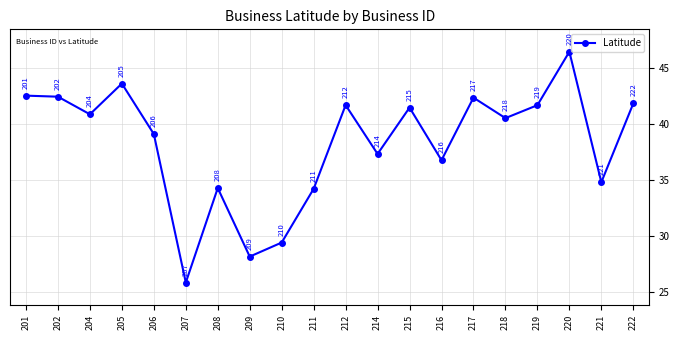

Is it true that the value at 219 is 41.7?

True